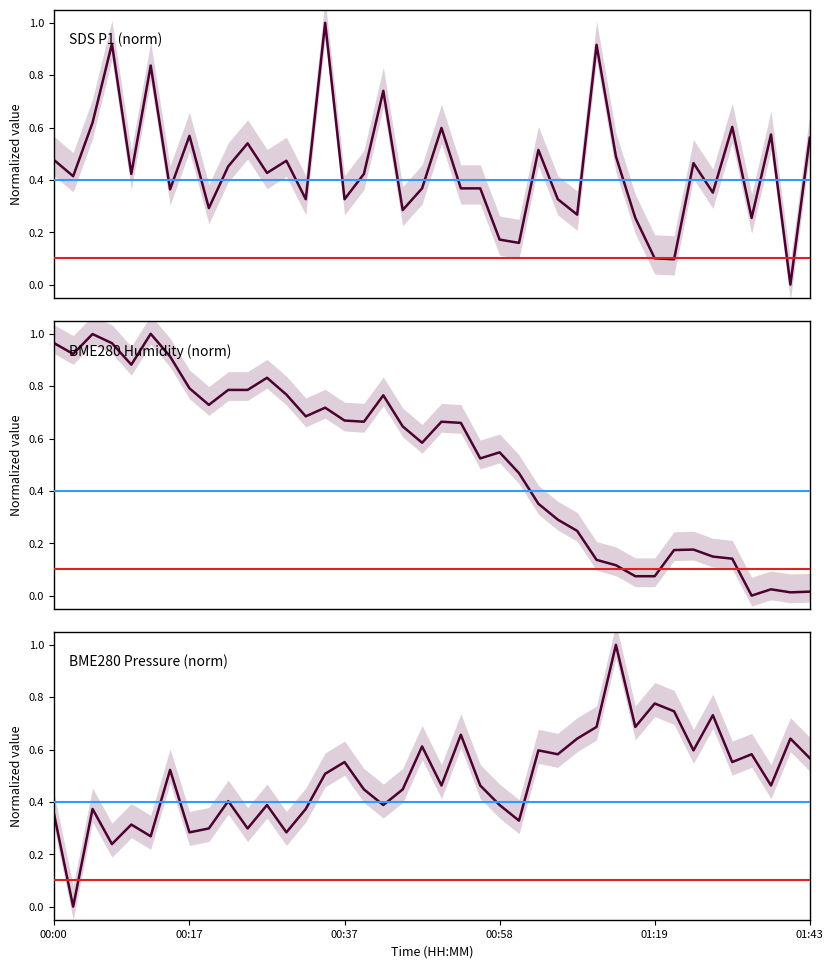

How many distinct data groups are displayed?

3